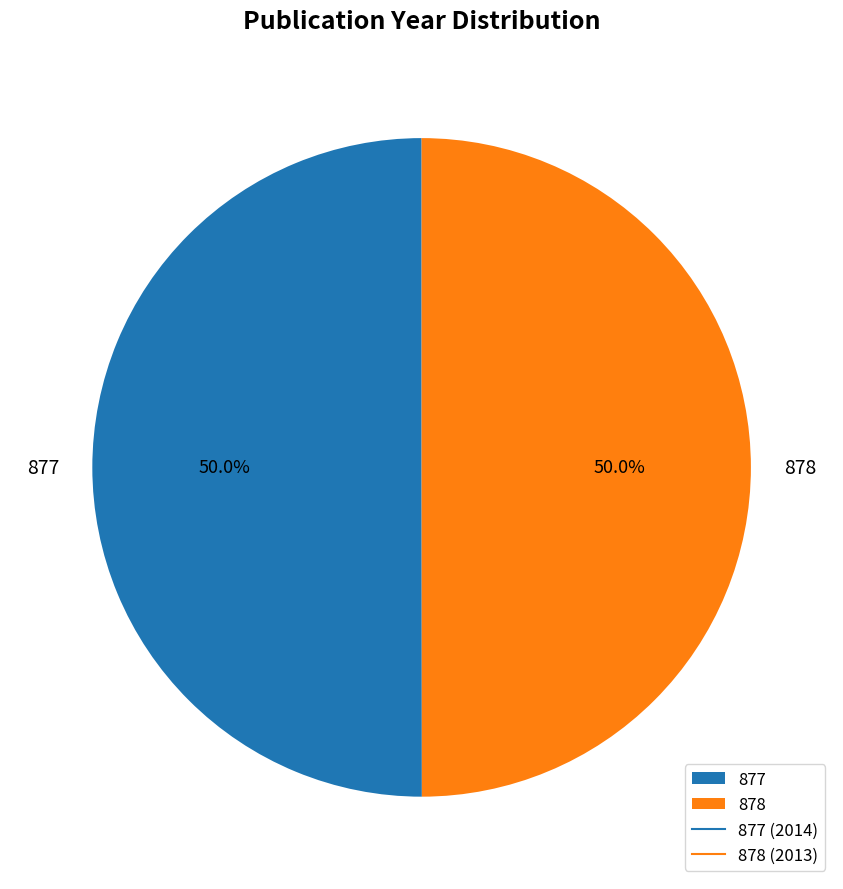

What portion of the pie excludes 877?

50.0%